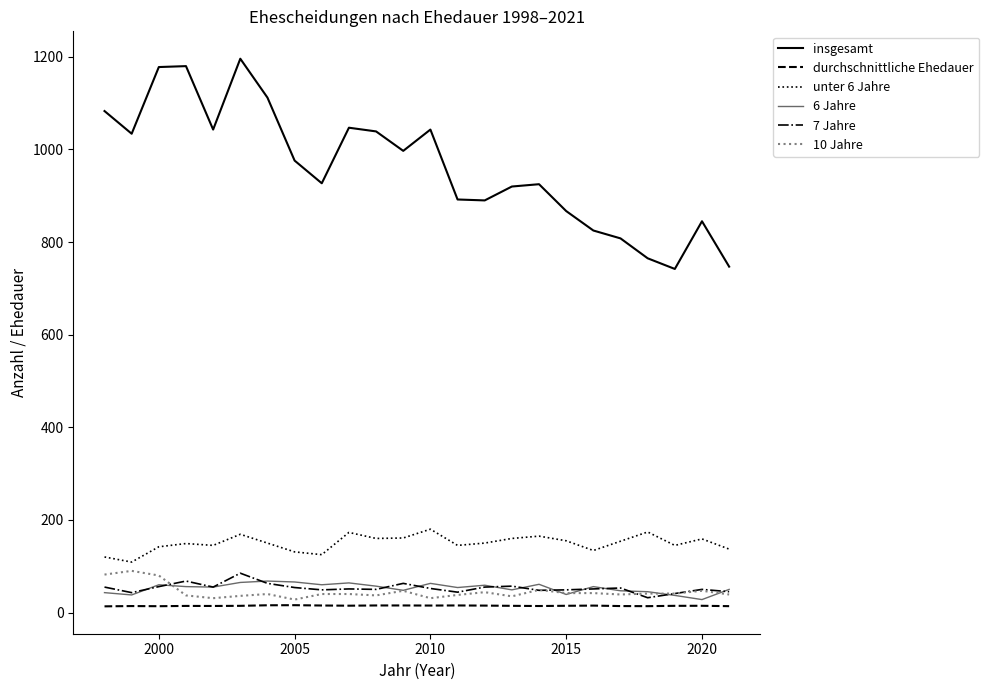

Which series has the largest total across all categories?

insgesamt